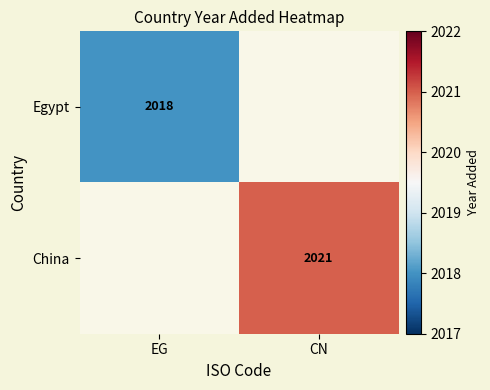

What is the smallest value displayed?

2018.0